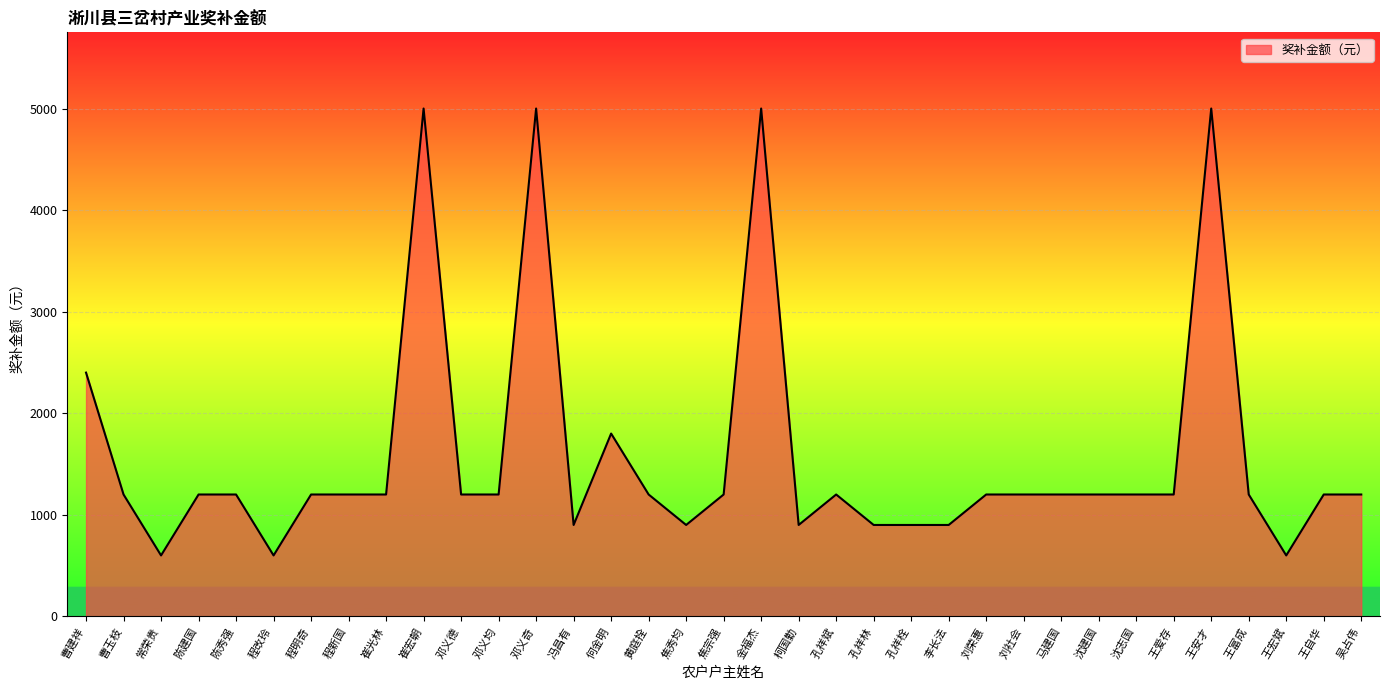

At which category does the data reach its first local valley?

常荣贵